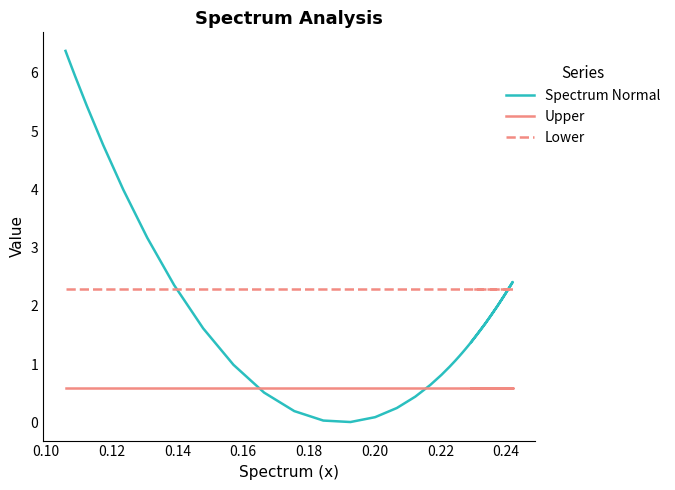

Count the number of categories in the chart.

40